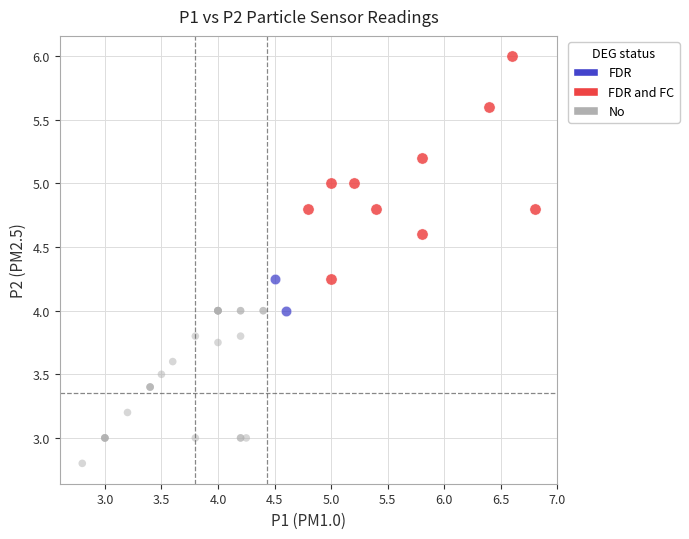

Which series reaches the minimum Y coordinate?

No